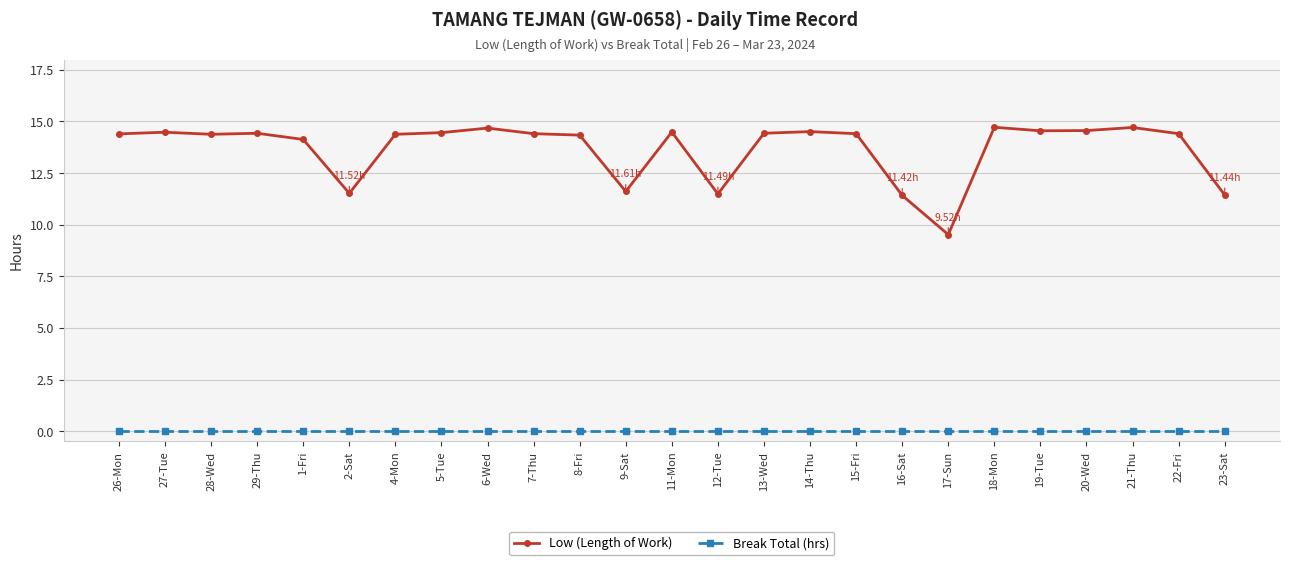

How many categories are shown in the chart?

25